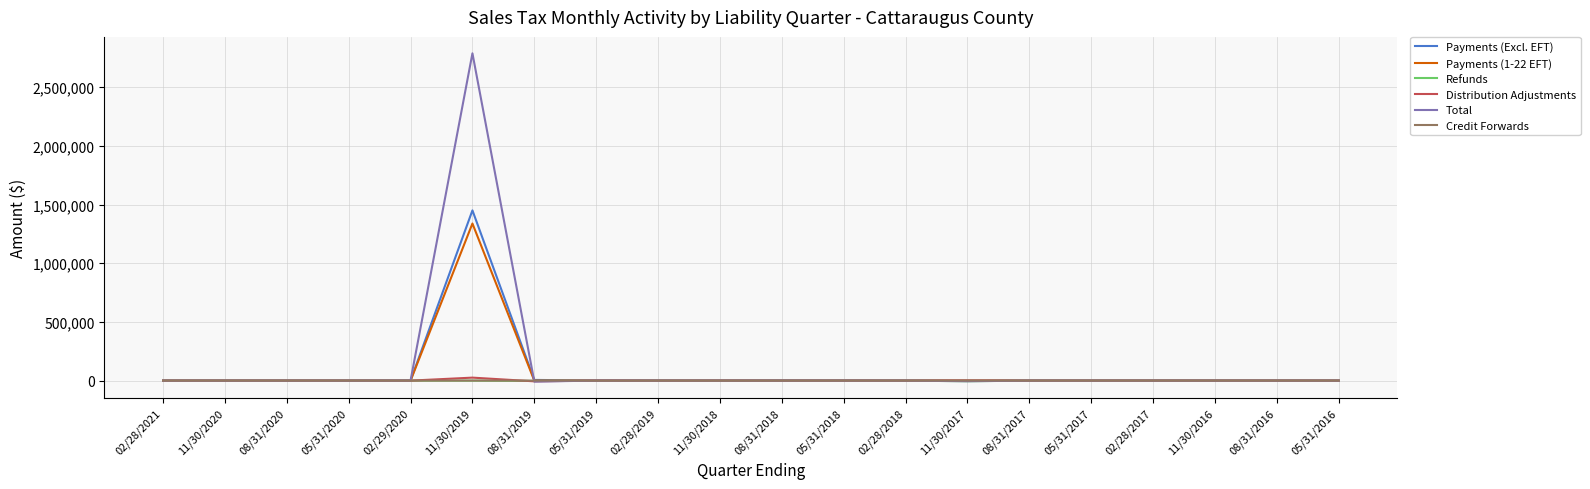

How many categories are shown in the chart?

20